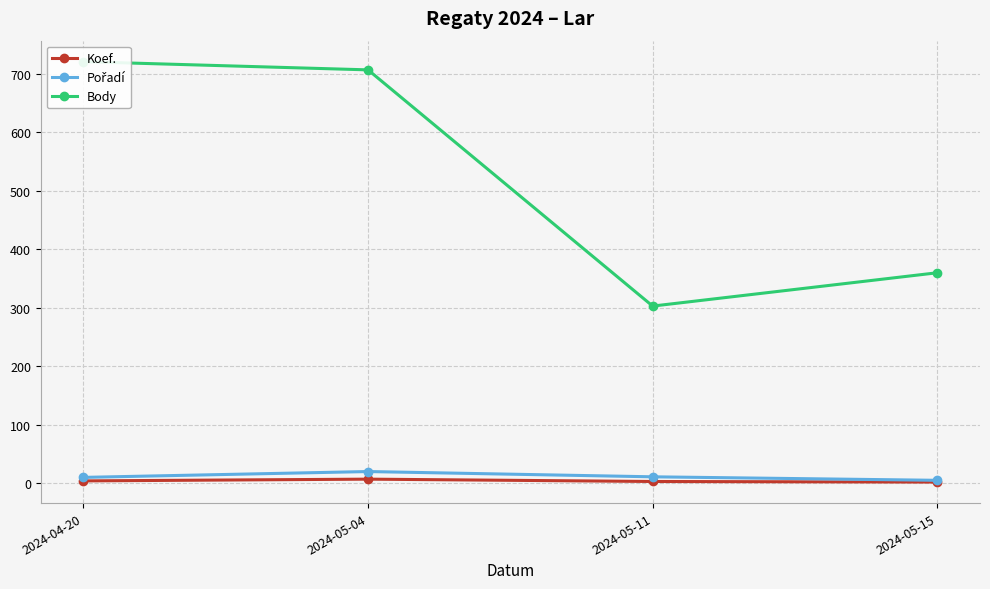

Which has a higher value, 2024-05-11 or 2024-05-15?

2024-05-11